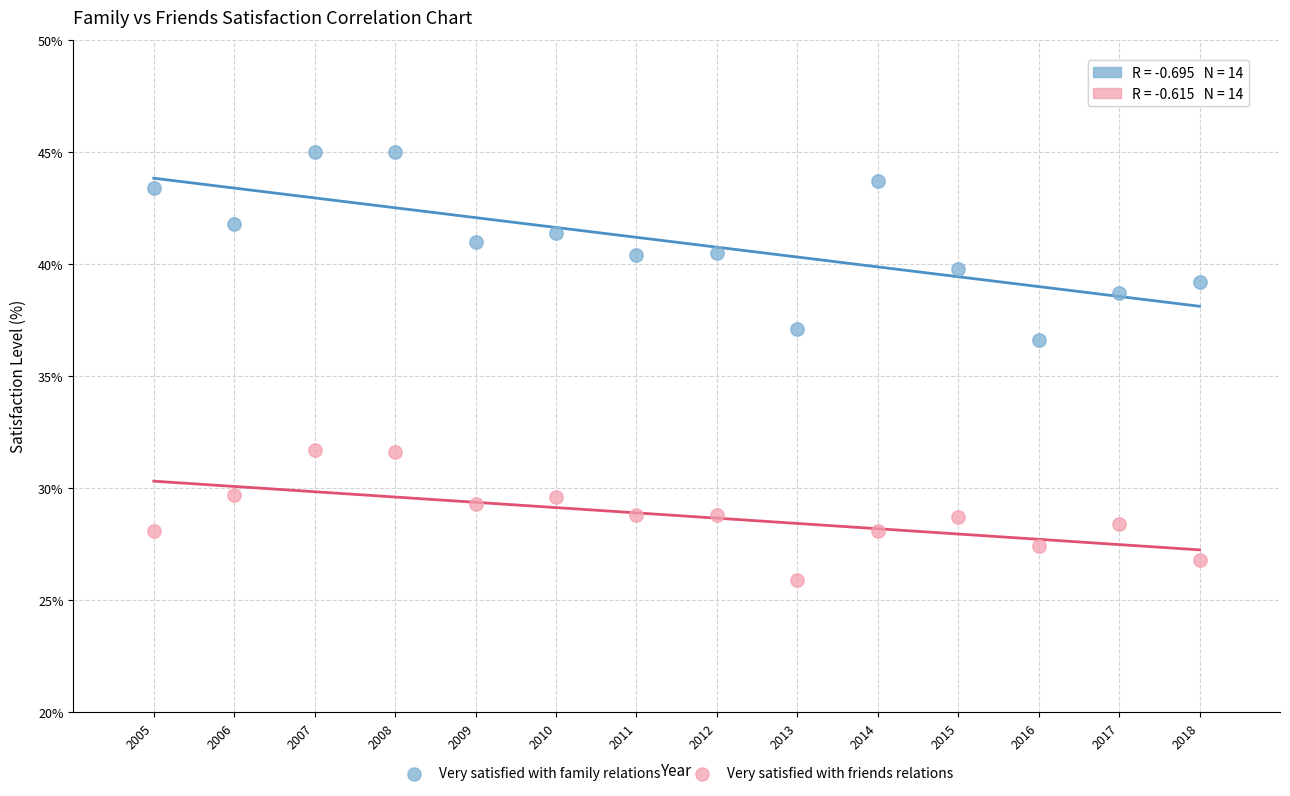

What are all the series names shown in the legend?

Very satisfied with family relations, Very satisfied with friends relations